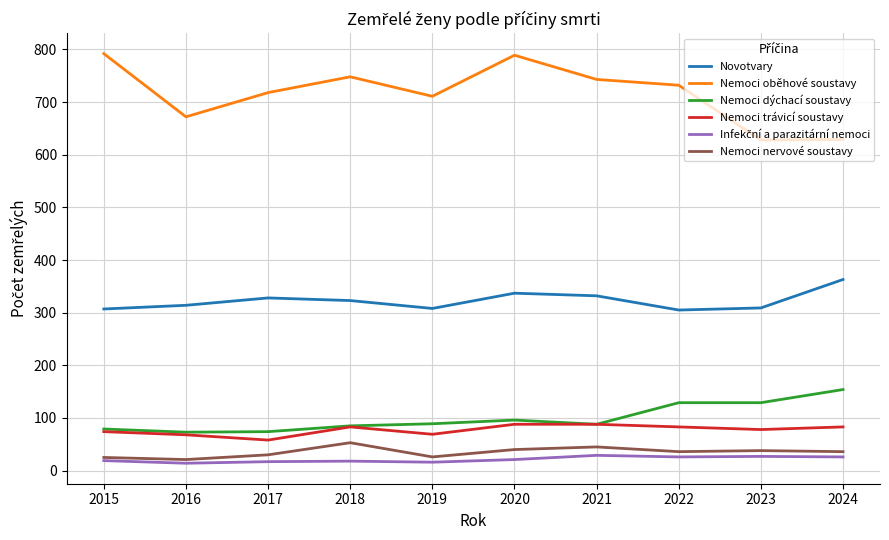

What is the approximate value of Nemoci oběhové soustavy at 2018, to the nearest 5?

750